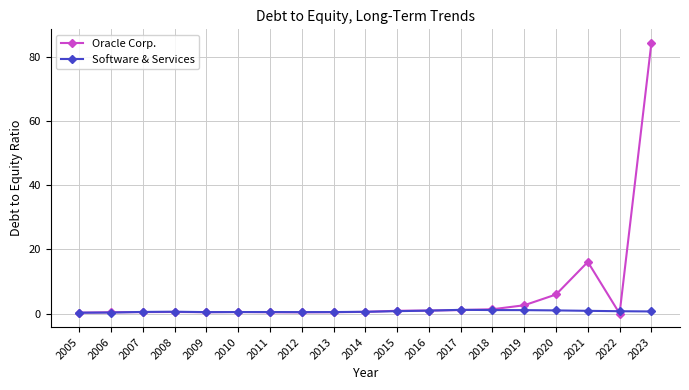

The Software & Services series shows 0.6 at 2008. True or false?

True